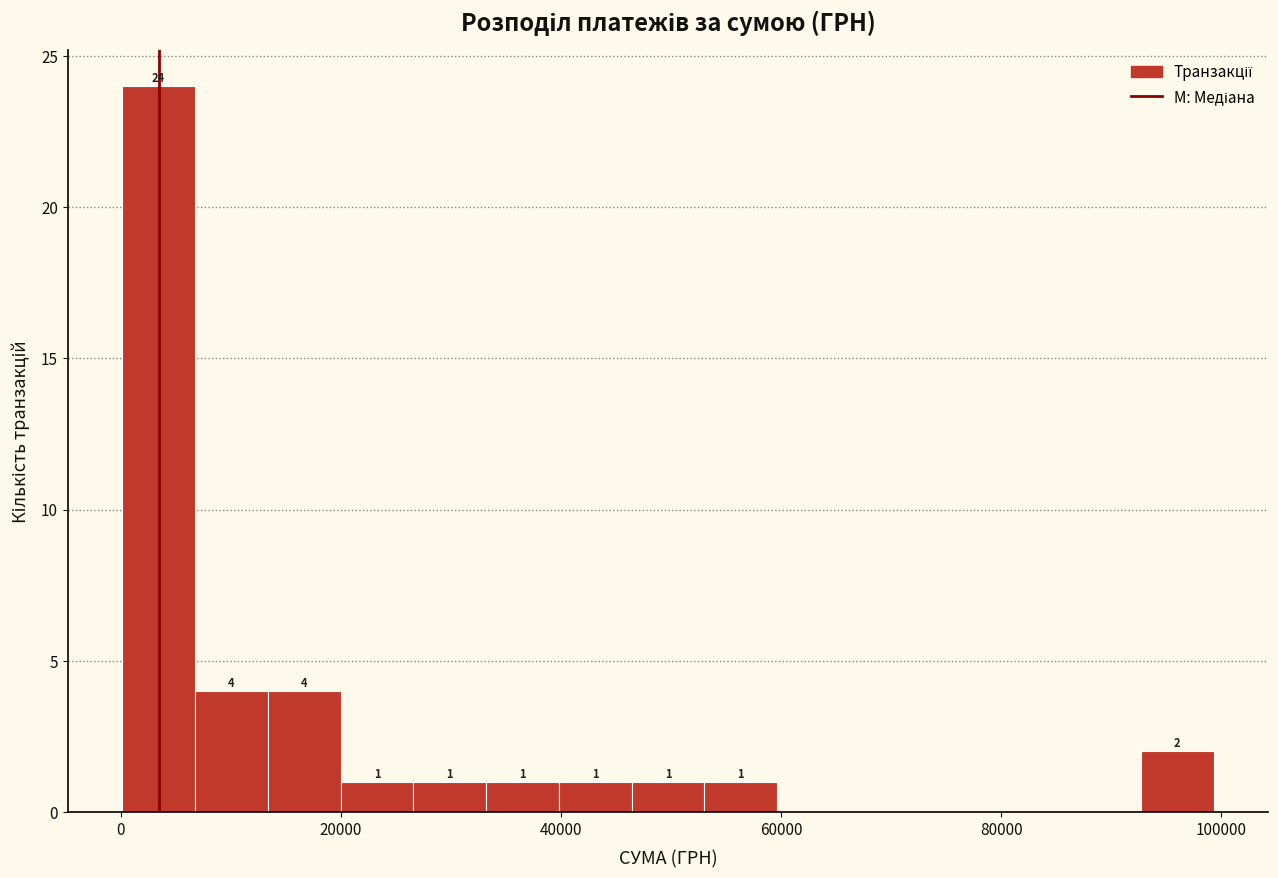

Read against the x-axis, roughly where is the centre of the tallest bar?

4000